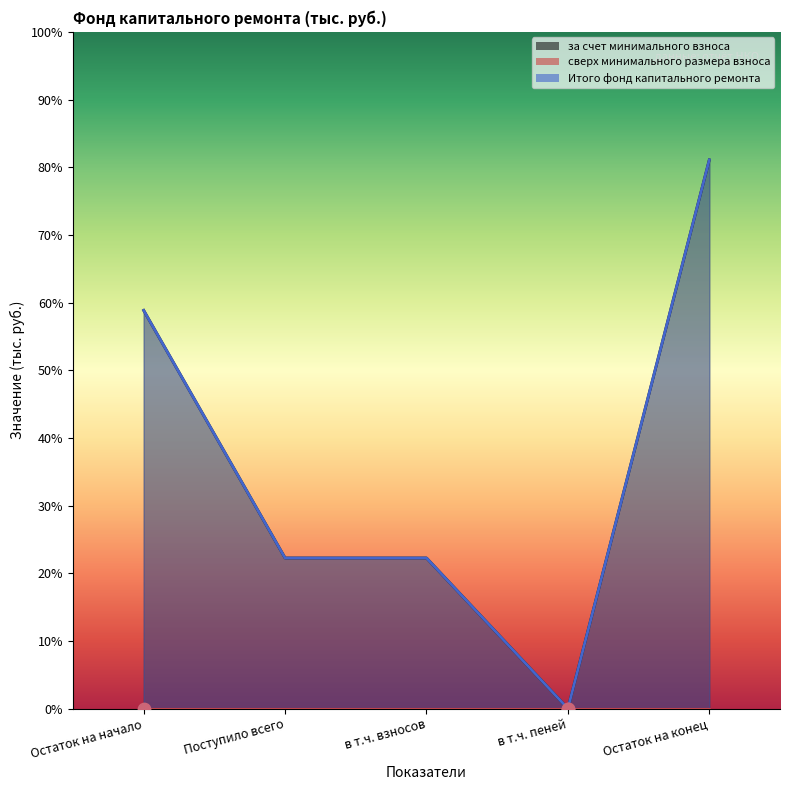

Is the value of Итого фонд капитального ремонта at Поступило всего greater than the value of за счет минимального взноса at Остаток на начало?

No